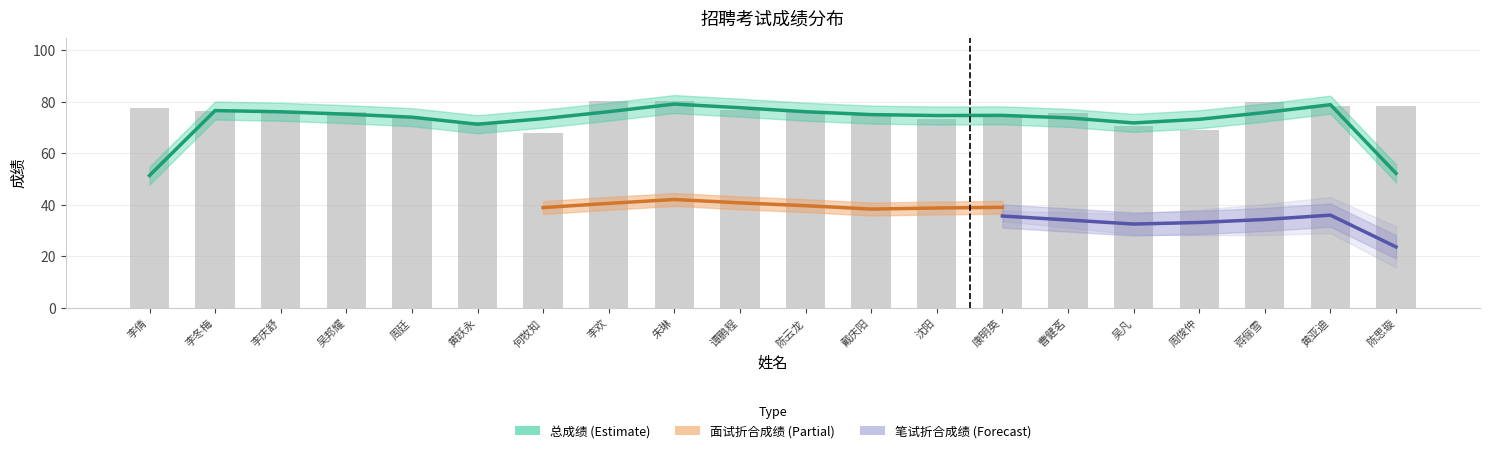

What are all the series names shown in the legend?

笔试折合成绩, 面试折合成绩, 总成绩